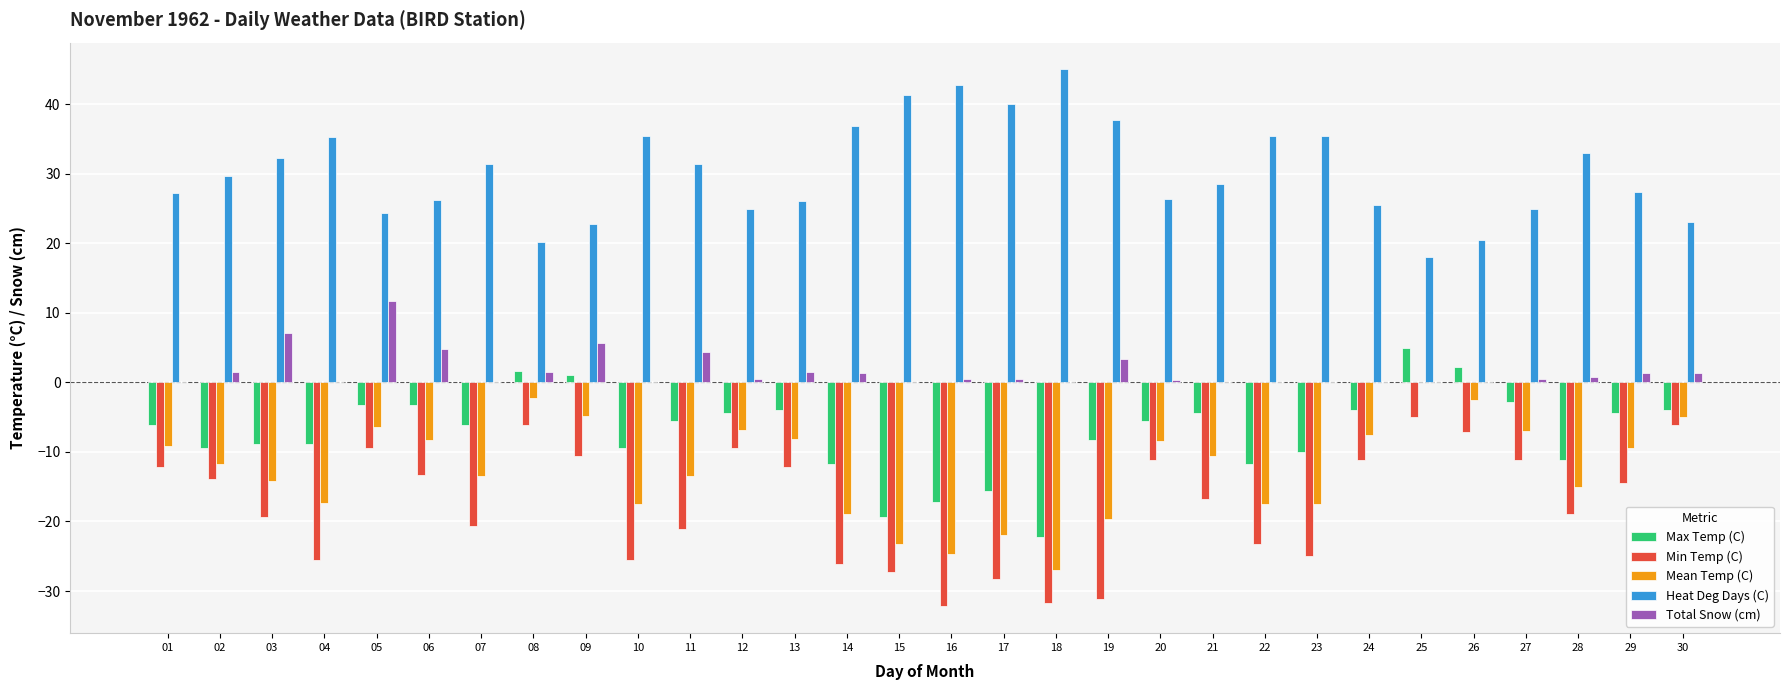

What is the sum of all Total Snow (cm) values?

48.3